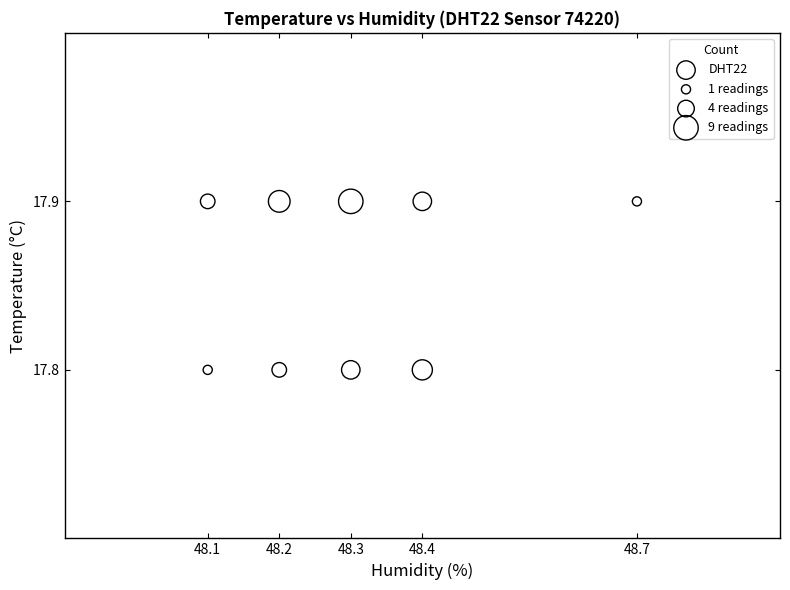

What is the average Y value?

17.9